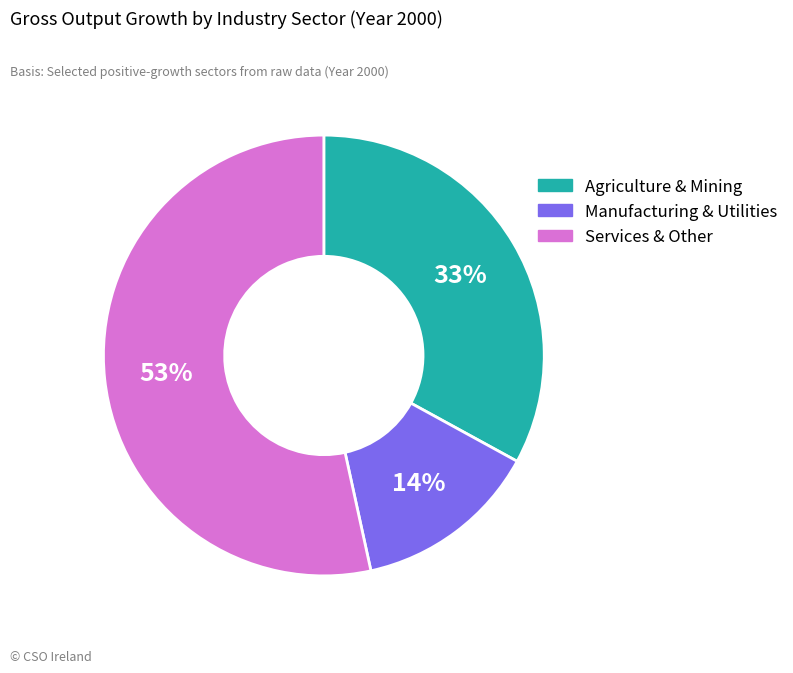

What percentage is the Agriculture & Mining slice, to the nearest percent?

33%